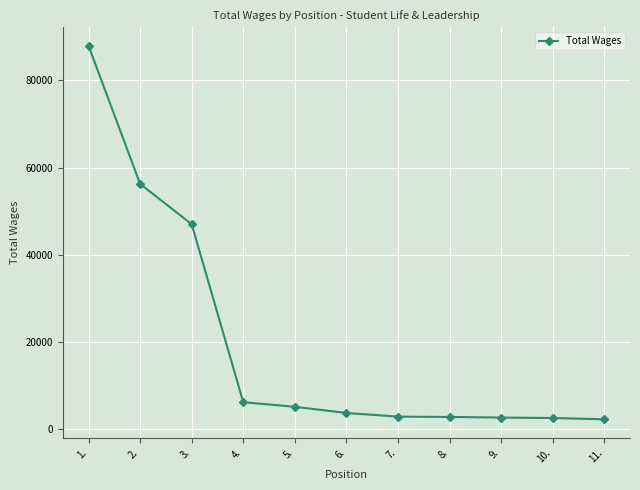

Does the chart have visible grid lines?

Yes